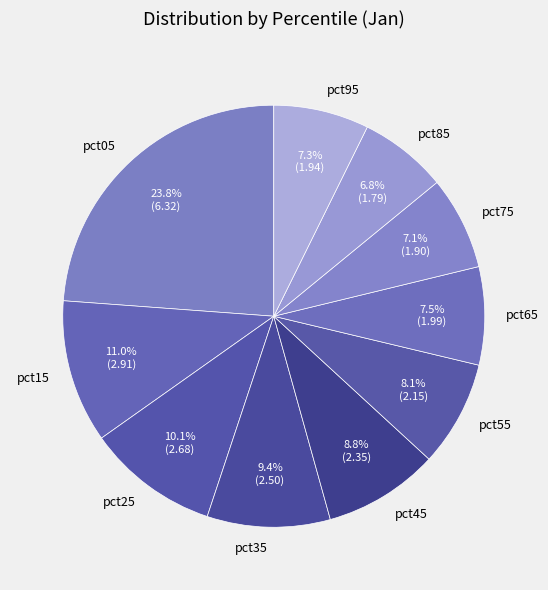

Which category has the biggest portion of the pie?

pct05